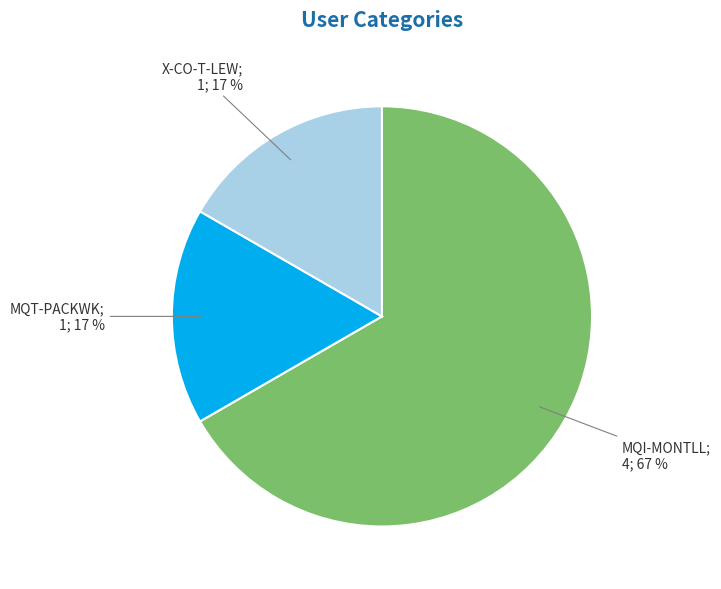

To the nearest percent, what is the average slice percentage?

33%